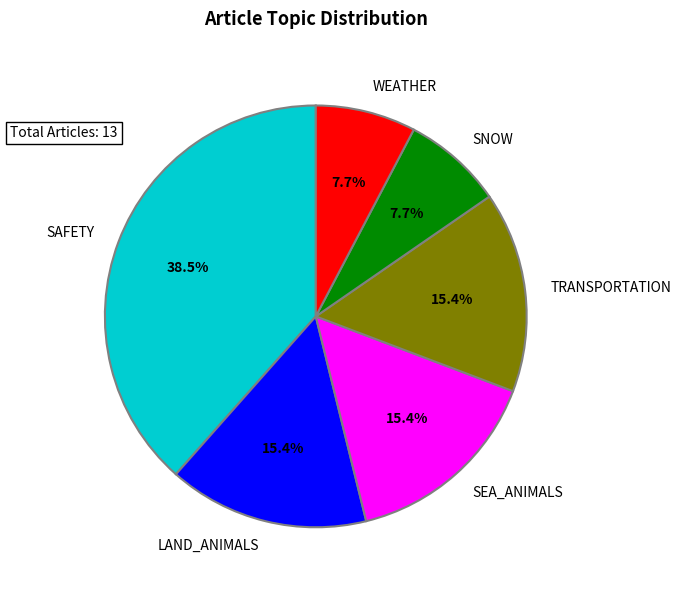

Count the number of slices in the pie.

6